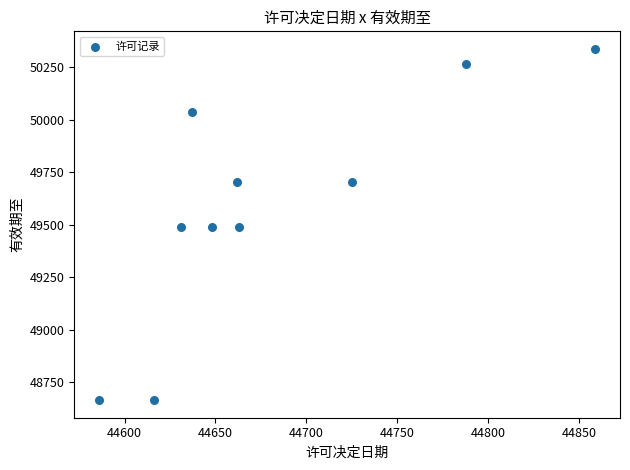

What is the range of Y values (max minus min)?

1674